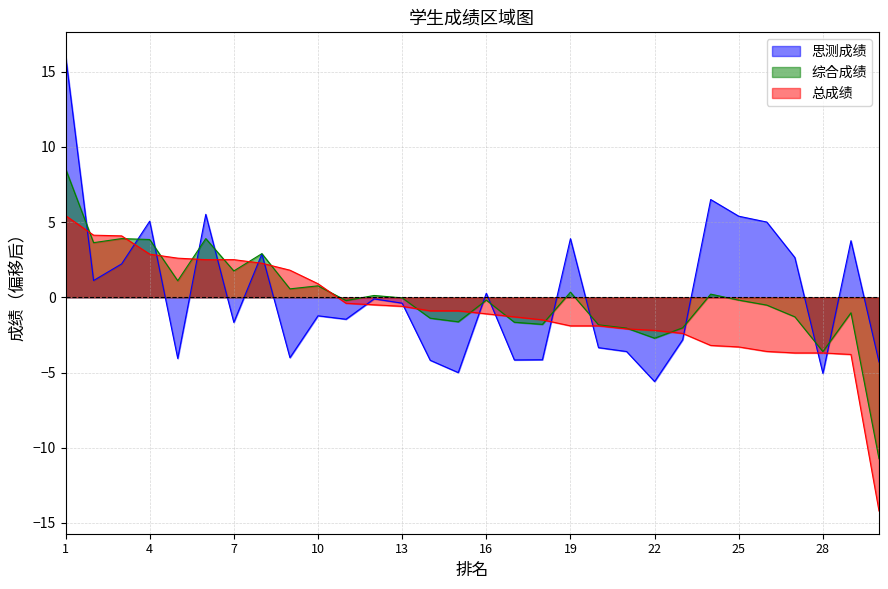

Reading left to right, transcribe all the data shown in this chart.

思测成绩: 16.1	1.1	2.2	5.1	-4.1	5.5	-1.7	2.9	-4.0	-1.2	-1.5	-0.1	-0.4	-4.2	-5.0	0.3	-4.2	-4.2	3.9	-3.3	-3.6	-5.6	-2.8	6.5	5.4	5.0	2.6	-5.1	3.8	-4.3
综合成绩: 8.5	3.6	3.9	3.8	1.1	3.9	1.8	2.9	0.6	0.8	-0.2	0.1	-0.0	-1.4	-1.6	-0.2	-1.7	-1.8	0.3	-1.8	-2.0	-2.7	-2.0	0.2	-0.2	-0.5	-1.3	-3.6	-1.0	-10.7
总成绩: 5.4	4.1	4.1	2.9	2.6	2.5	2.5	2.3	1.8	0.9	-0.4	-0.5	-0.6	-0.9	-0.9	-1.1	-1.3	-1.5	-1.9	-1.9	-2.1	-2.2	-2.4	-3.2	-3.3	-3.6	-3.7	-3.7	-3.8	-14.2